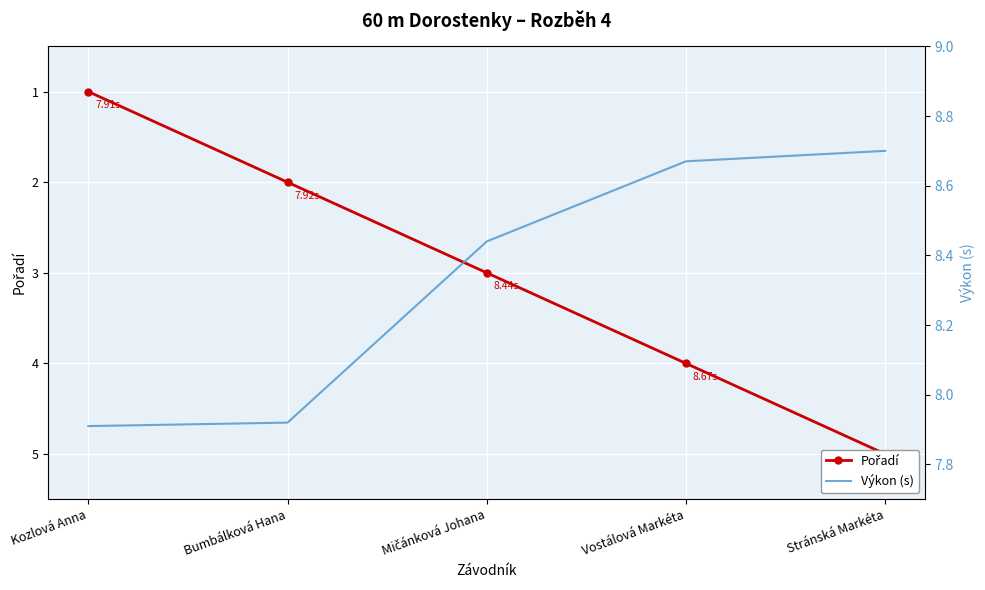

What is the label of the 1st point from the left?

Kozlová Anna